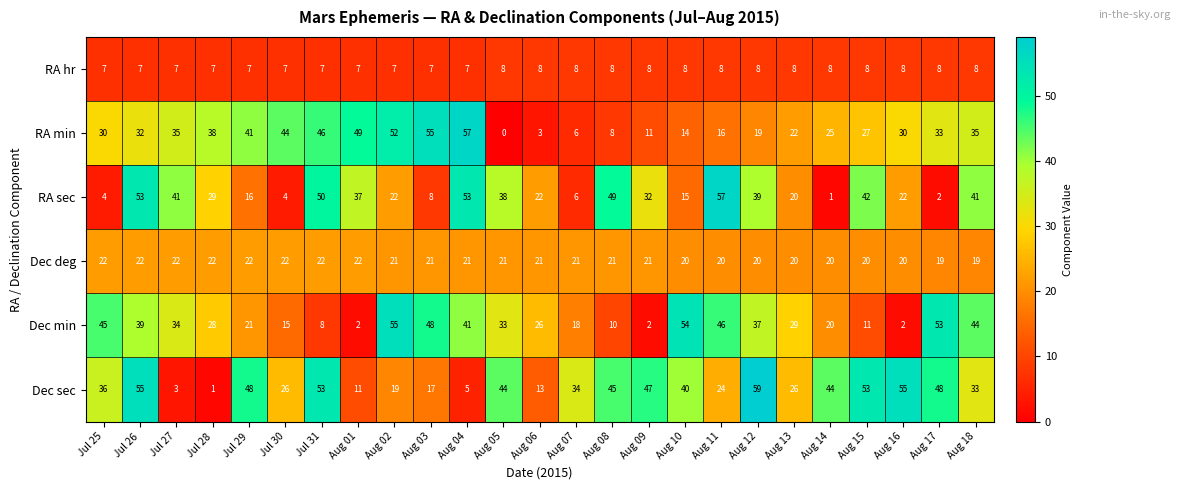

At which category does the chart reach its minimum across all series?

Aug 05